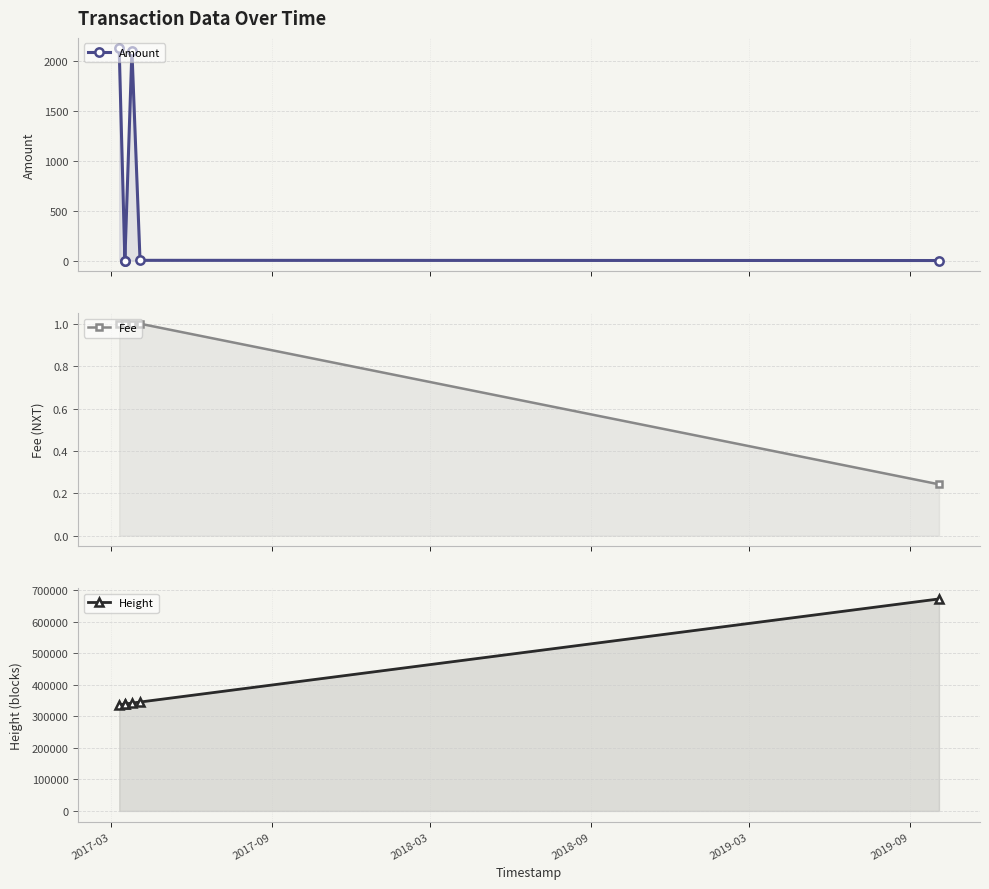

Between 2017-03 and 2019-03, which series saw the biggest shift?

Height